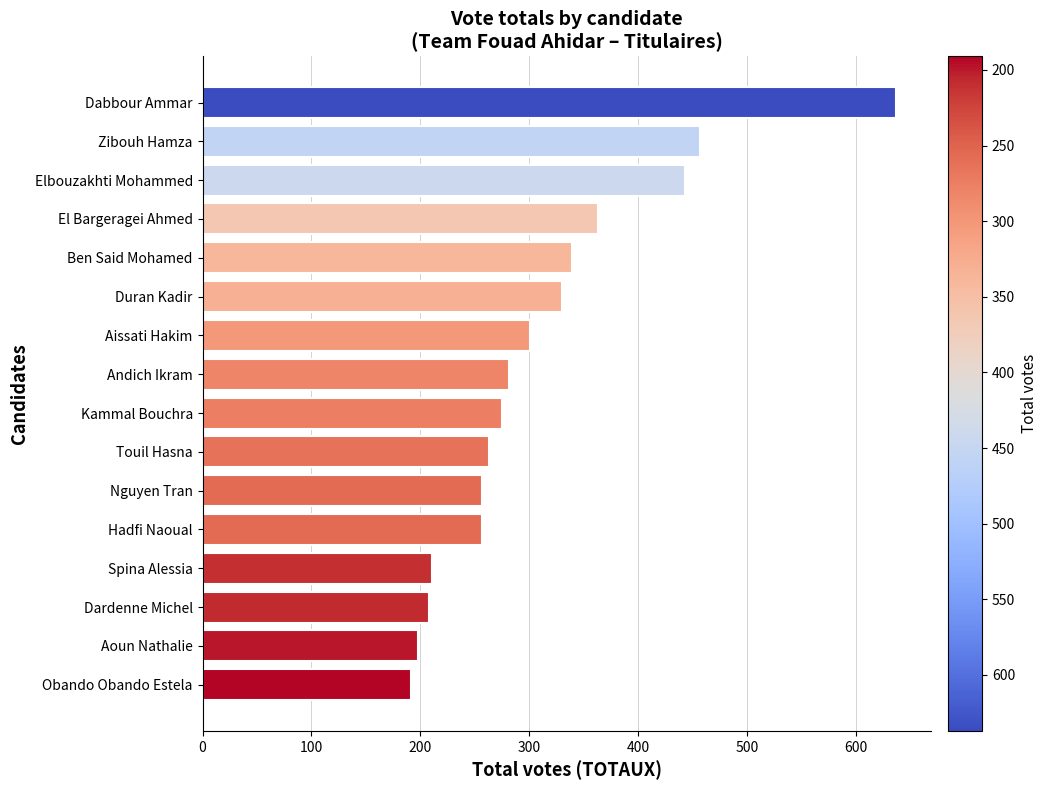

Does the chart contain stacked bars?

No